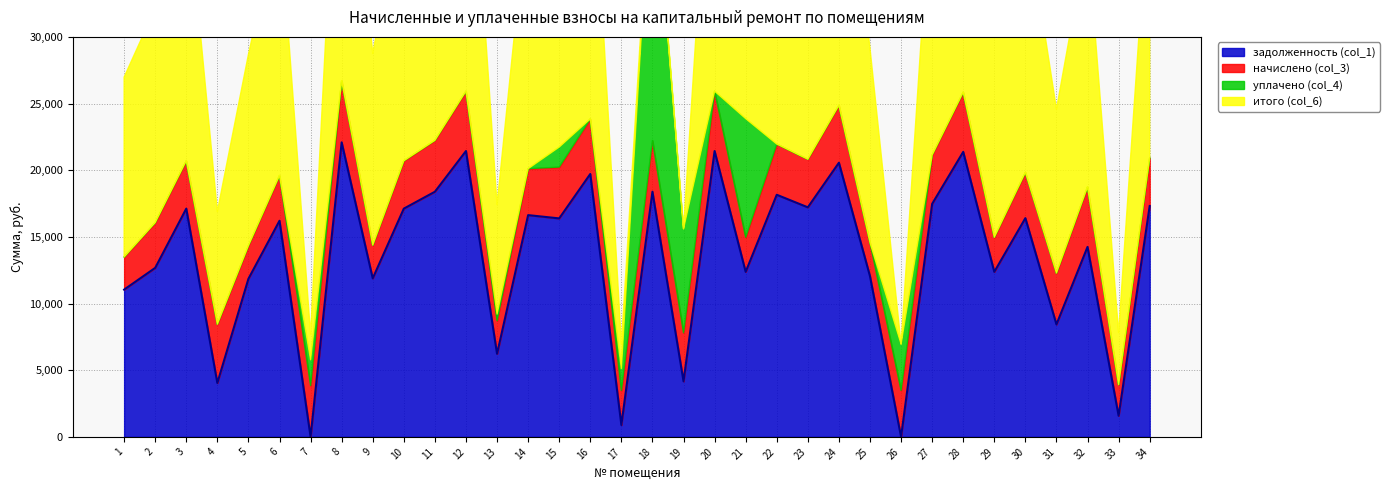

In задолженность (col_1), how many points are lower than both neighbors (excluding endpoints)?

13